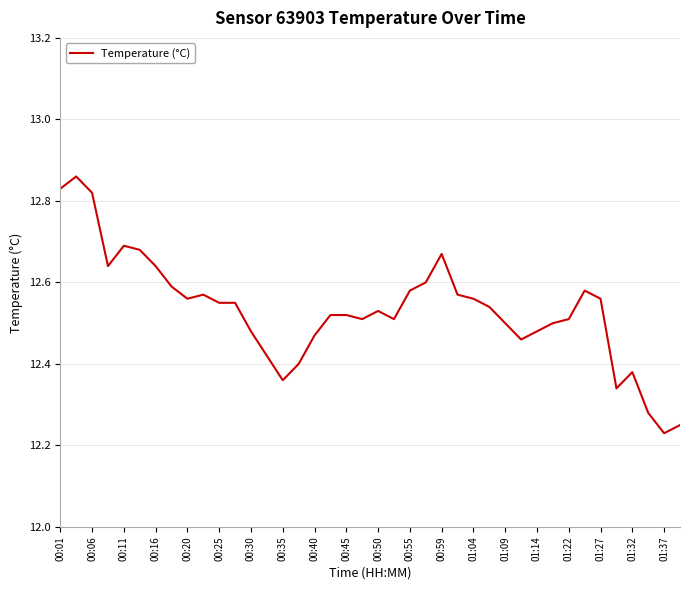

What is the difference between the maximum and minimum values?

0.6